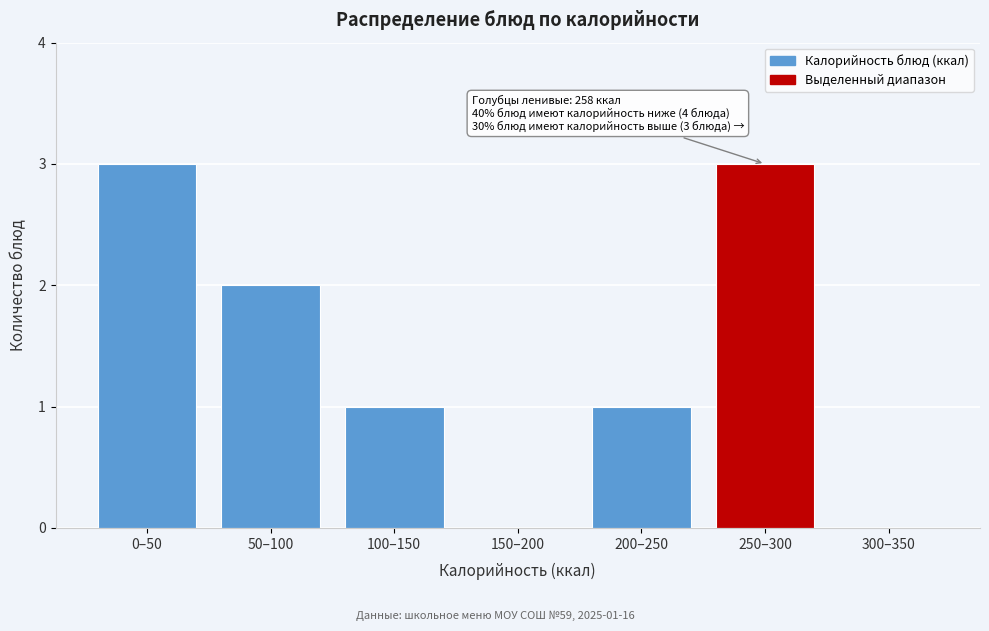

Reading left to right, list all the values displayed in this chart.

0–50=3	50–100=2	100–150=1	150–200=0	200–250=1	250–300=3	300–350=0